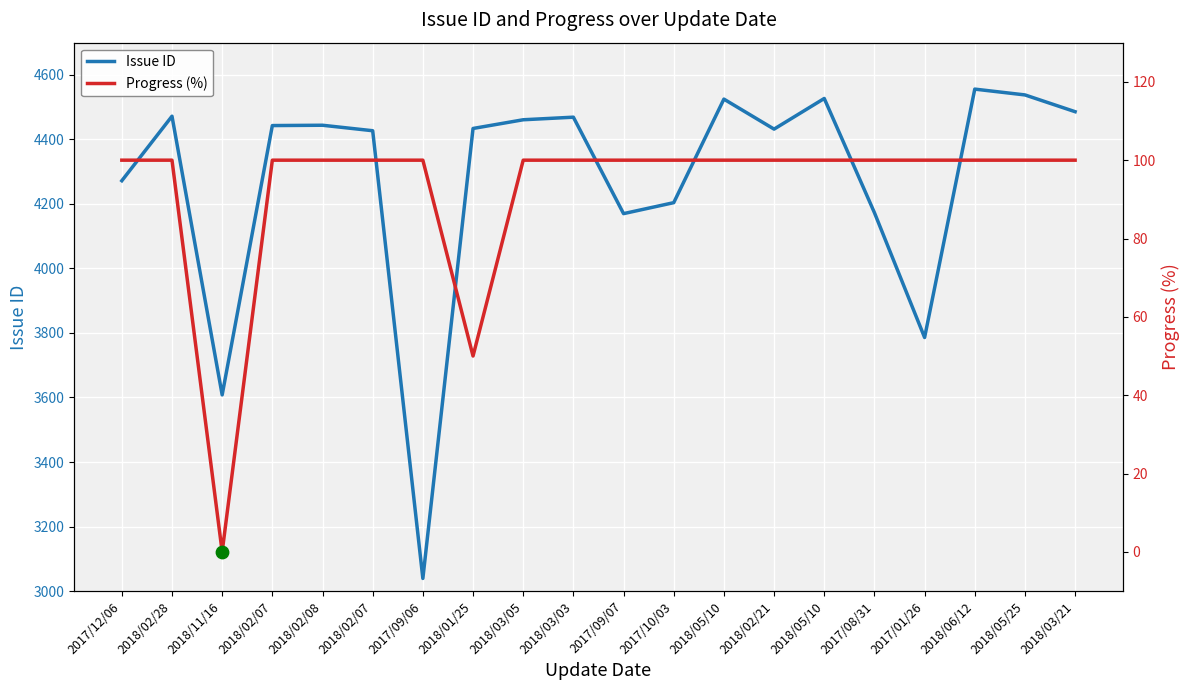

What is the total value across all series at 2017/12/06?

4372